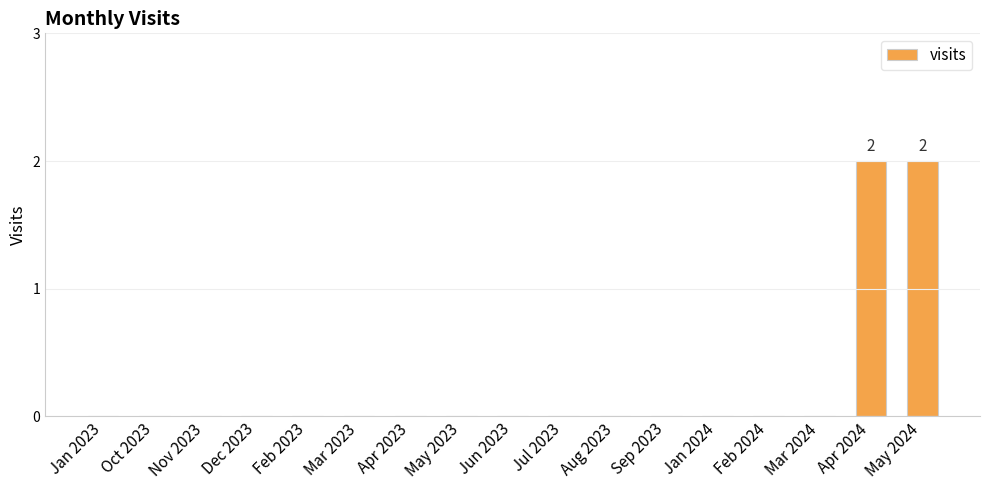

Between Mar 2023 and May 2024, which is larger?

May 2024